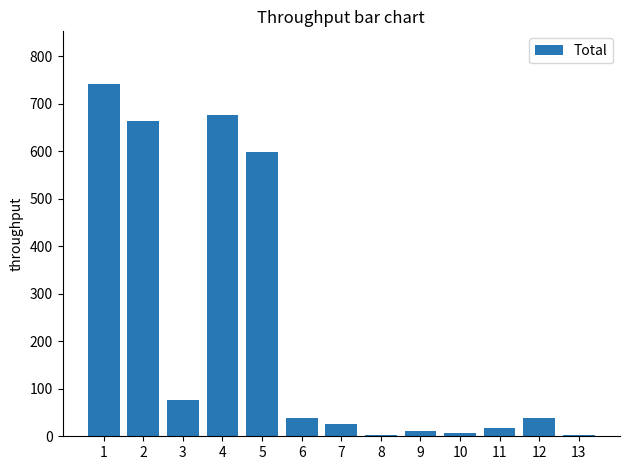

At which label is the value closest to 371?

5